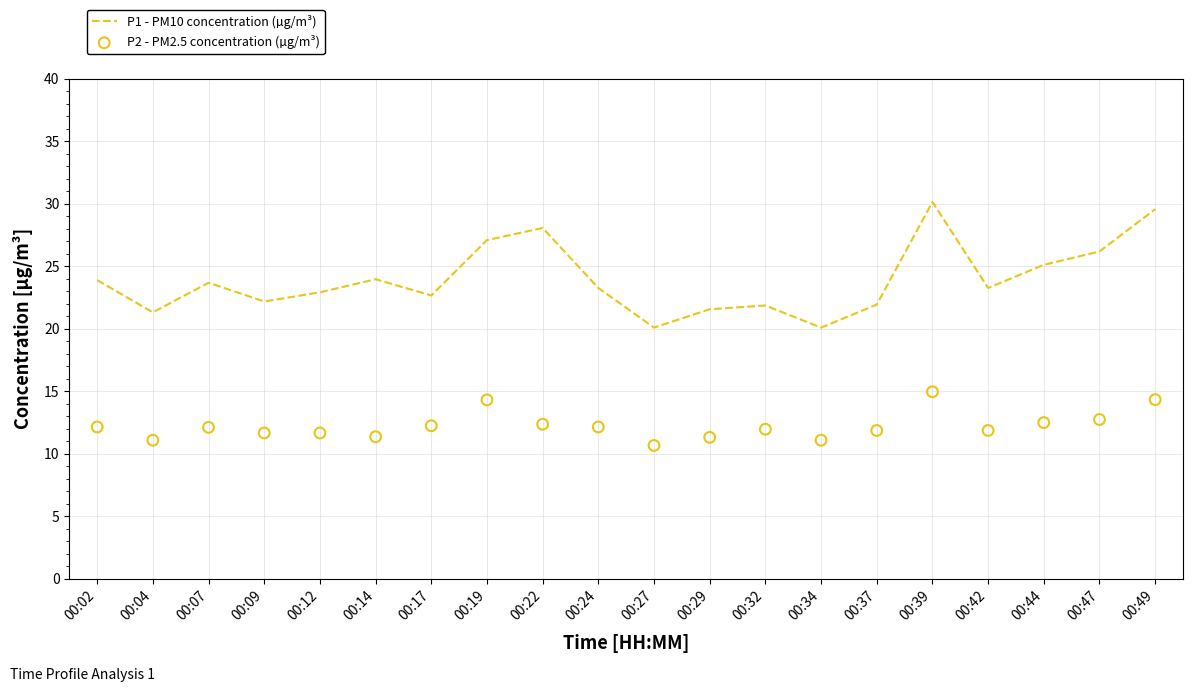

Which series contains the highest Y value?

P1 - PM10 concentration (µg/m³)